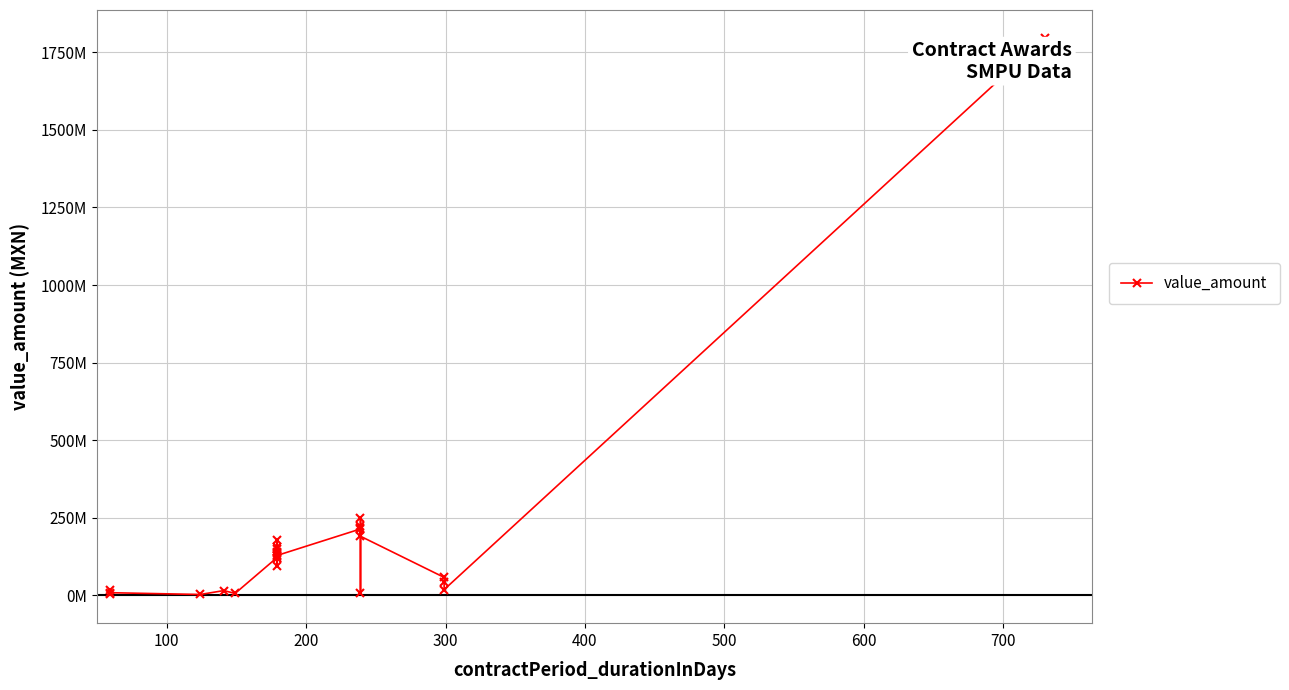

How many points are lower than both their immediate neighbors (excluding endpoints)?

8